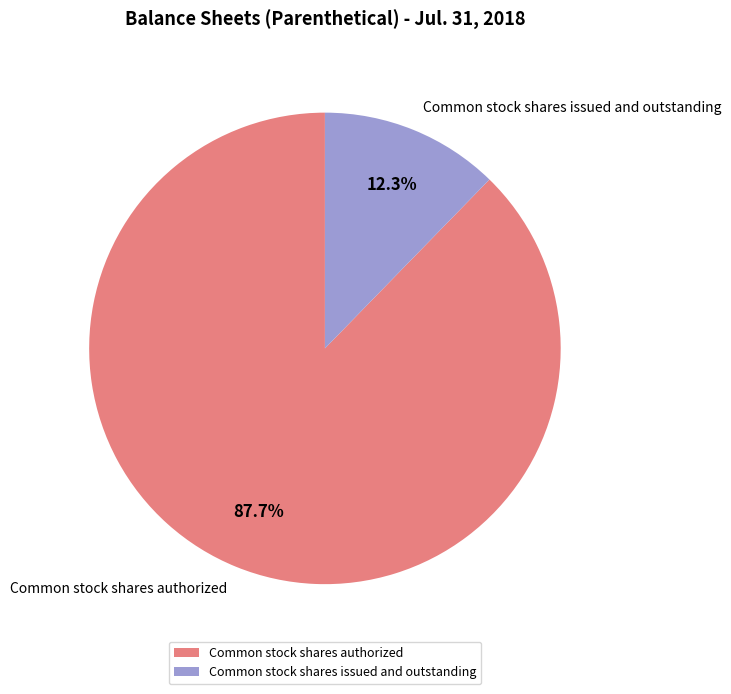

Between Common stock shares issued and outstanding and Common stock shares authorized, which is larger?

Common stock shares authorized